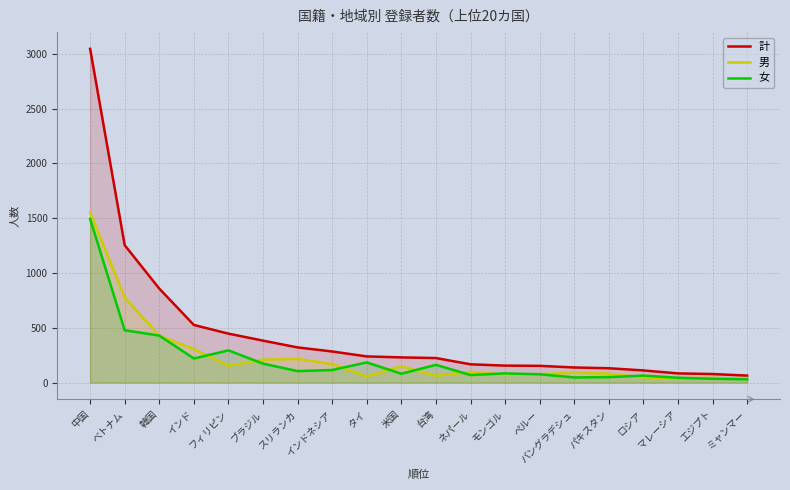

Reading right to left, transcribe all the data shown in this chart.

計: 64	78	84	111	131	138	153	155	167	224	230	239	284	321	383	447	526	858	1254	3047
男: 34	43	40	47	81	91	77	71	98	62	149	55	169	216	210	153	306	429	776	1553
女: 30	35	44	64	50	47	76	84	69	162	81	184	115	105	173	294	220	429	478	1494